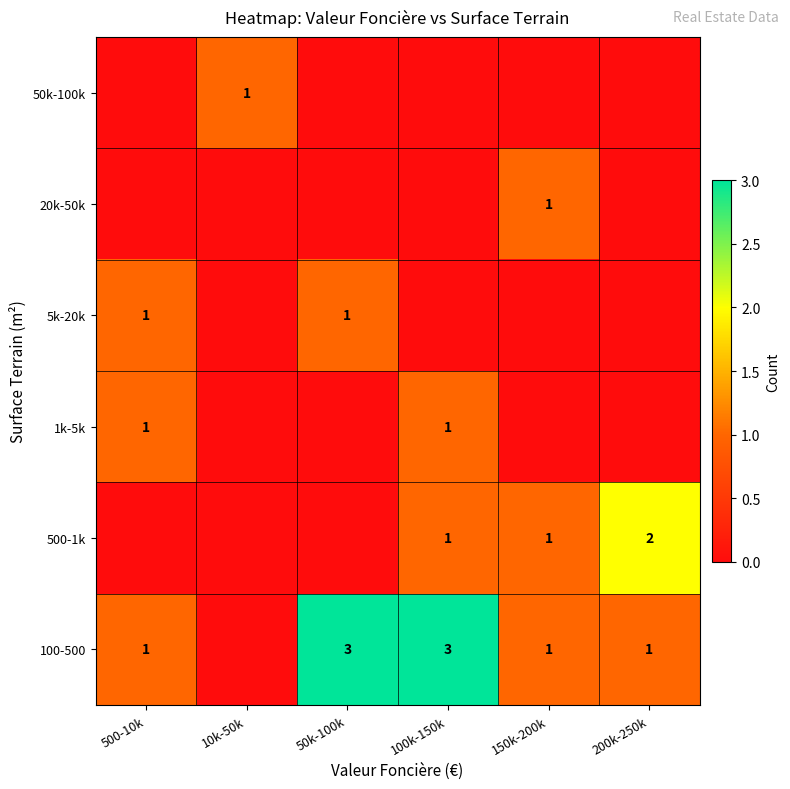

Is it true that 500-1k equals 1 at 100k-150k?

True